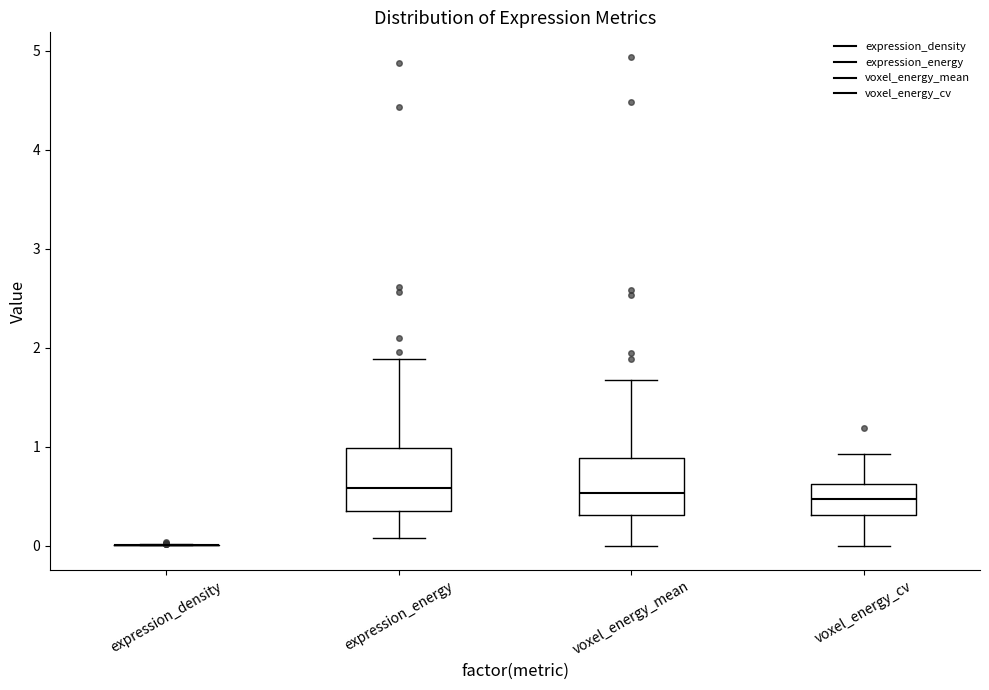

Reading left to right, read every box against the y-axis: the position of its median line, the range the box covers, and the ends of its whiskers. The values are not printed on the chart, so give them approximately, as read against the axis.

expression_density: box collapsed to a line at 0.0, whiskers 0.0 to 0.0
expression_energy: median 0.6, box 0.3 to 1.0, whiskers 0.1 to 1.9
voxel_energy_mean: median 0.5, box 0.3 to 0.9, whiskers 0.0 to 1.7
voxel_energy_cv: median 0.5, box 0.3 to 0.6, whiskers 0.0 to 0.9